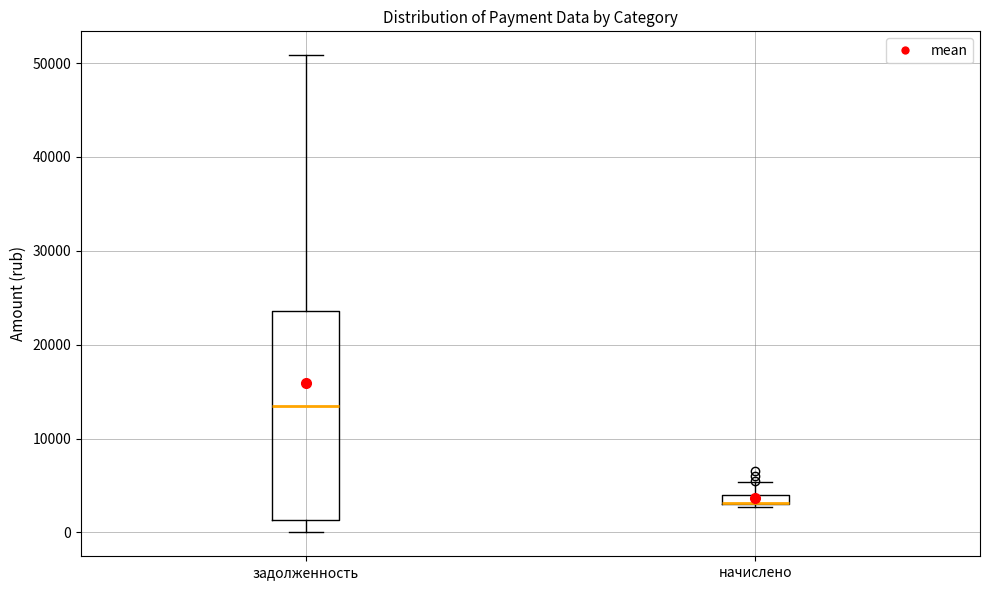

Comparing the boxes themselves (not the whiskers), which one is the tallest?

задолженность